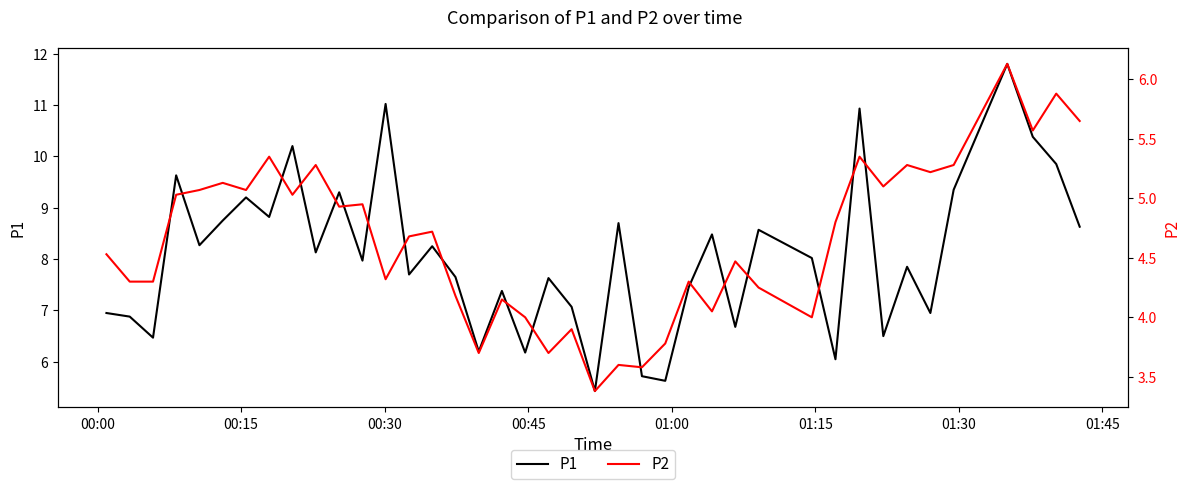

How many data points in P2 are less than 4?

7